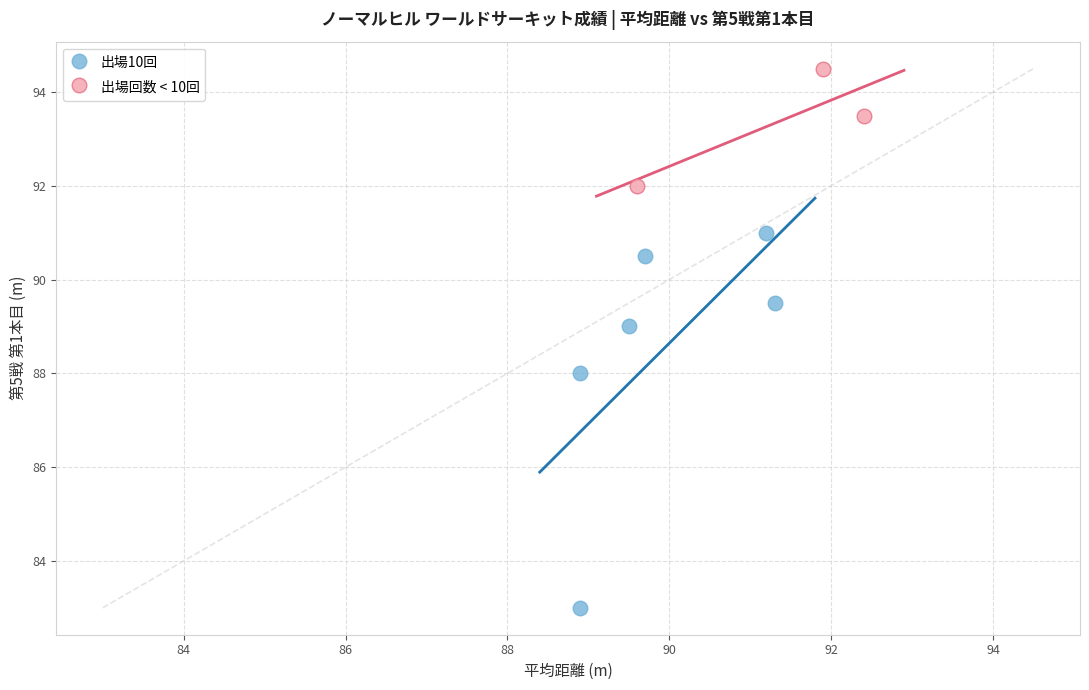

Which series reaches the minimum Y coordinate?

出場10回